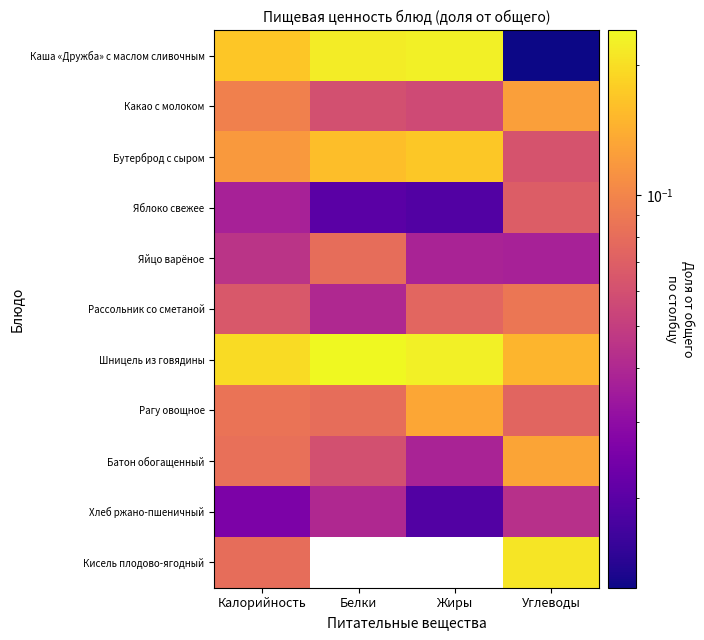

Between Белки and Калорийность, which is larger?

Белки